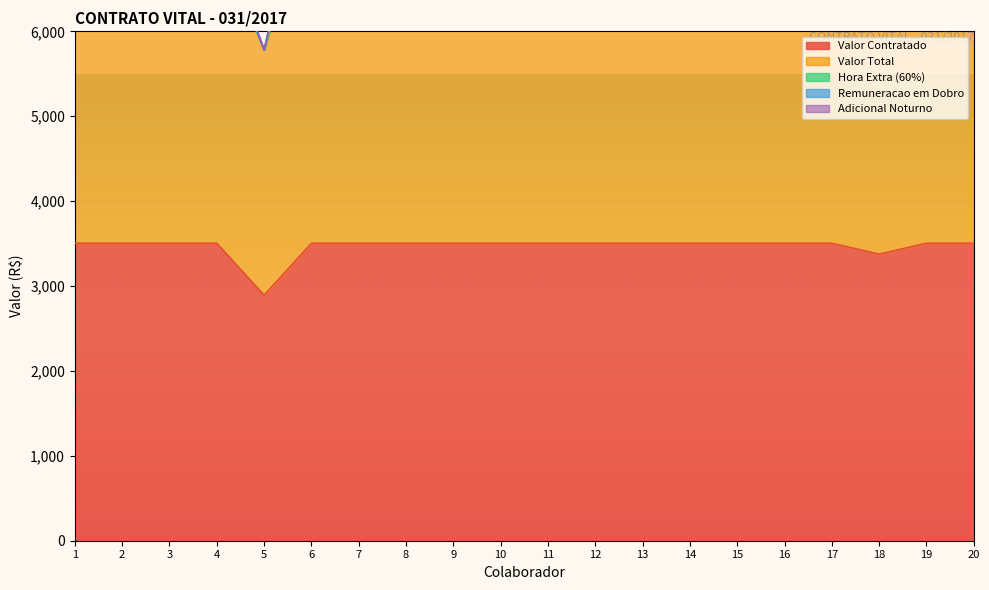

Which series has the largest total across all categories?

Valor Total